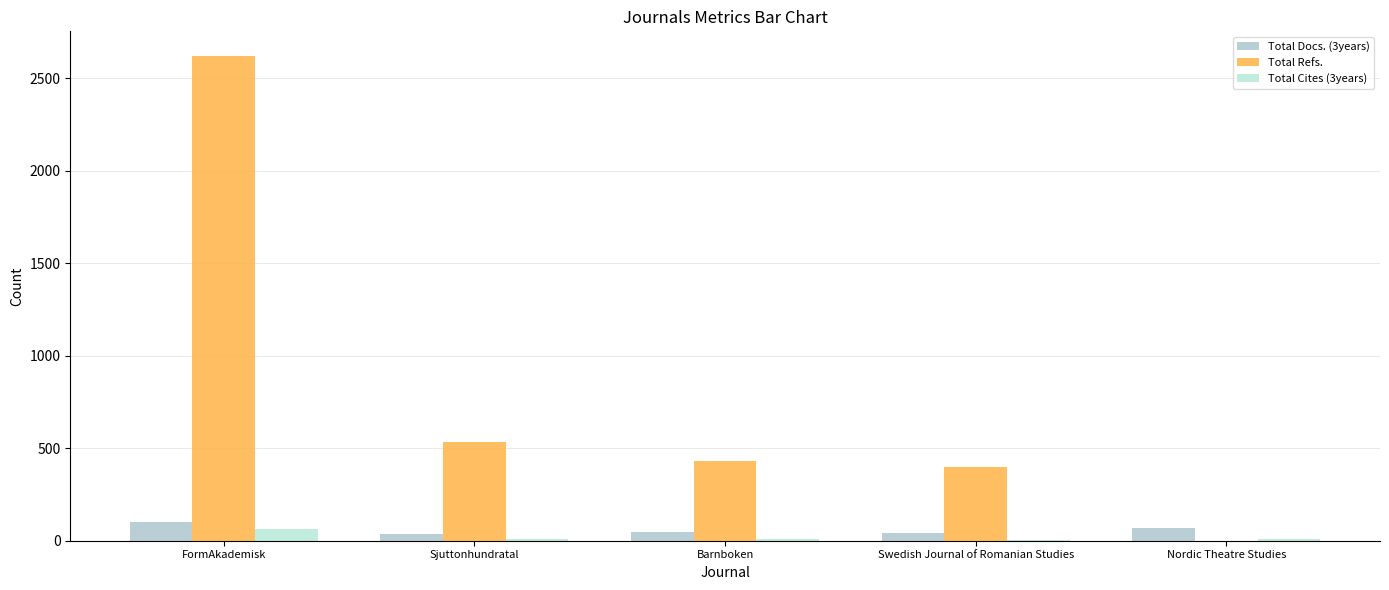

How many groups of bars are there?

5